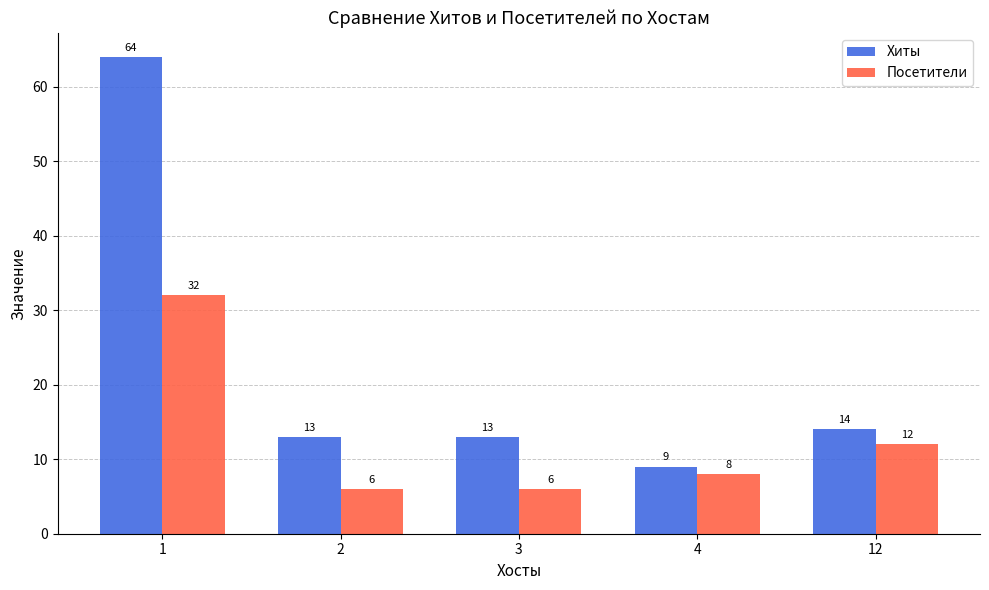

What are all the series names shown in the legend?

Хиты, Посетители